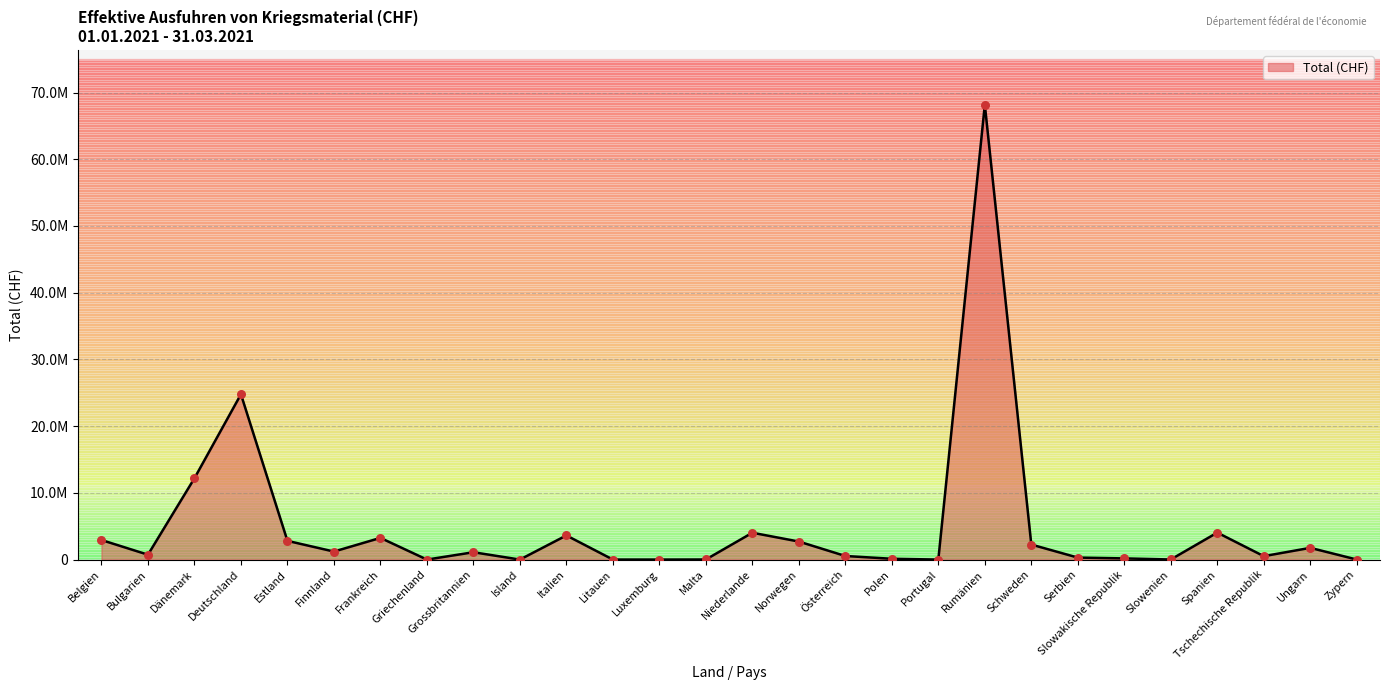

Approximately how many times larger is the value at Bulgarien compared to Luxemburg?

225.3